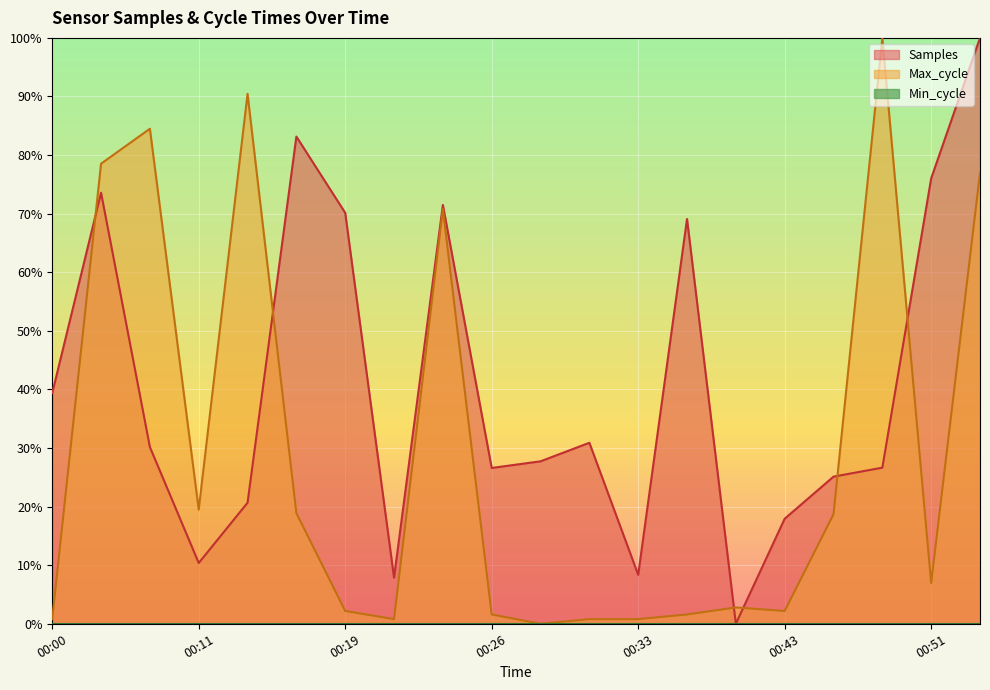

True or false: Samples has a value of 0.4 at 00:31.

False